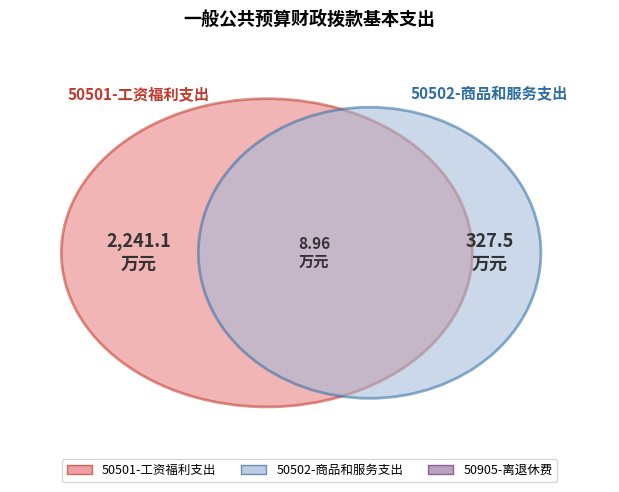

How many slices are in this pie chart?

3